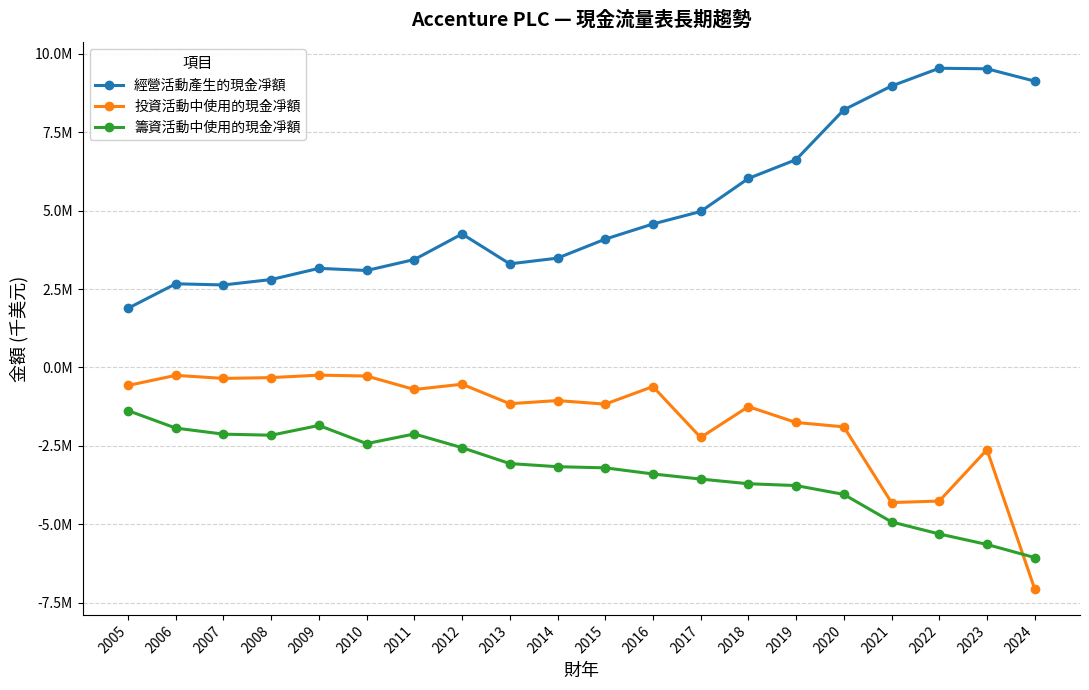

Rank the series by their average value, from highest to lowest.

經營活動產生的現金凈額, 投資活動中使用的現金凈額, 籌資活動中使用的現金凈額